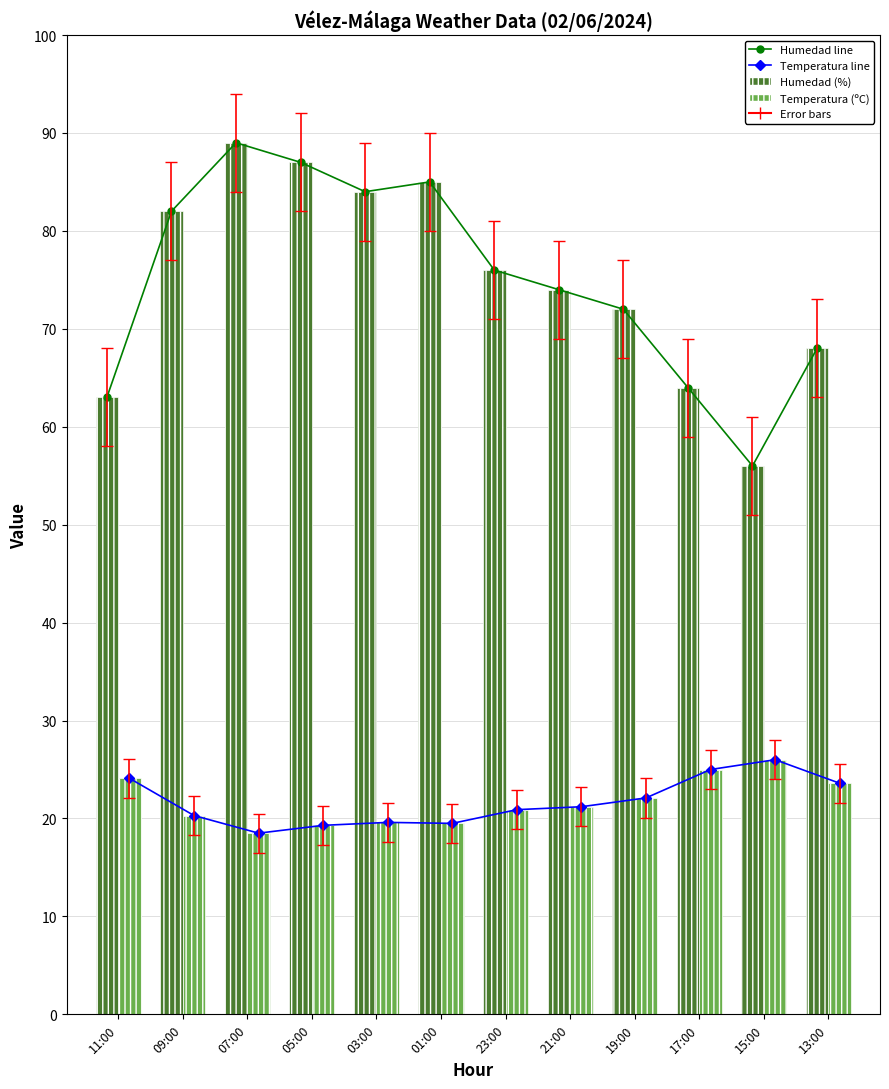

What is the total value across all series at 17:00?

178.0